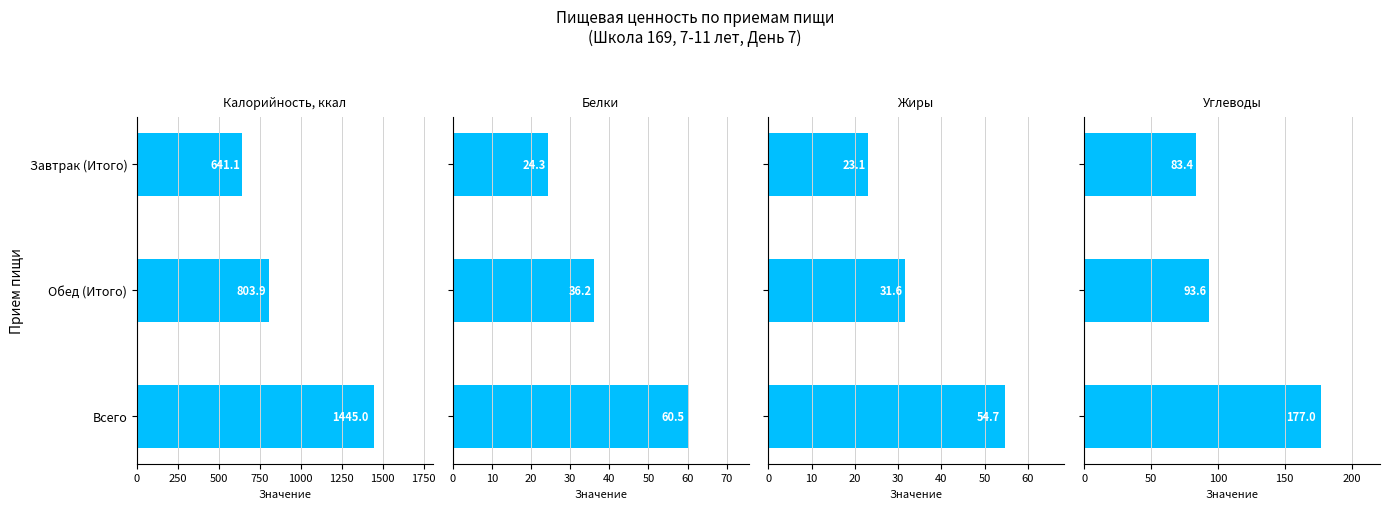

Rank the series by their maximum value, from highest to lowest.

Калорийность, ккал, Углеводы, Белки, Жиры